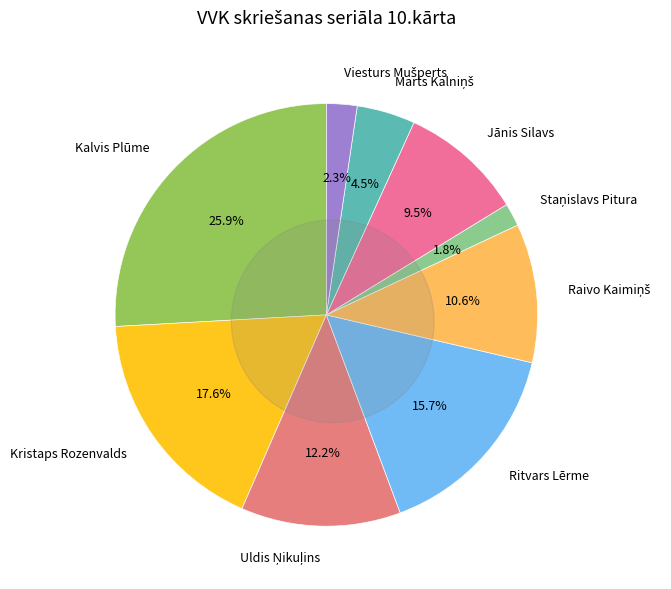

Is it true that Raivo Kaimiņš is 11% of the pie?

True